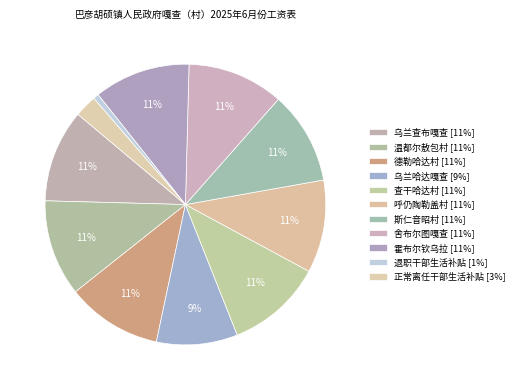

Count the number of slices in the pie.

11